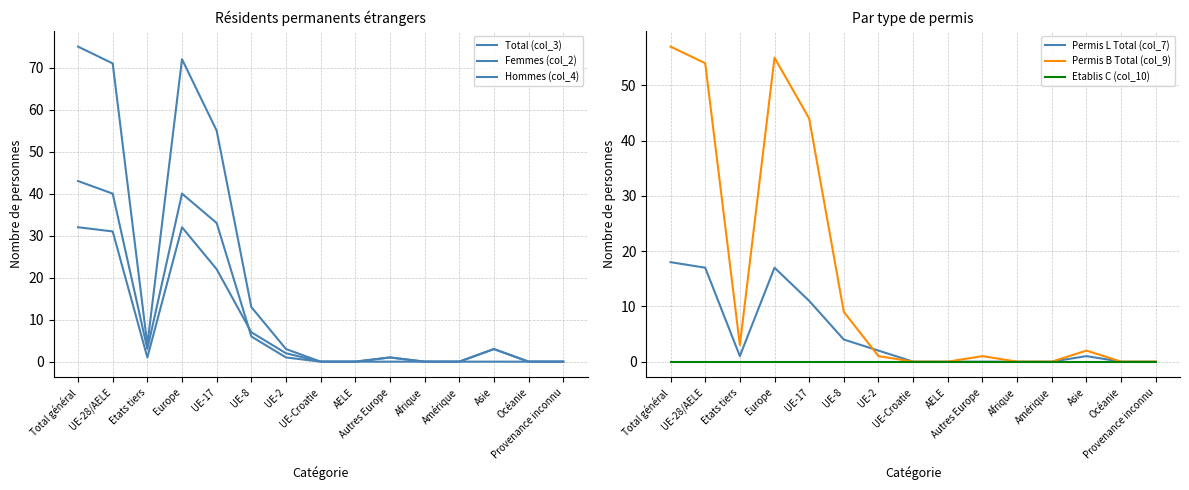

At which category is the sum across all series the highest?

Total général